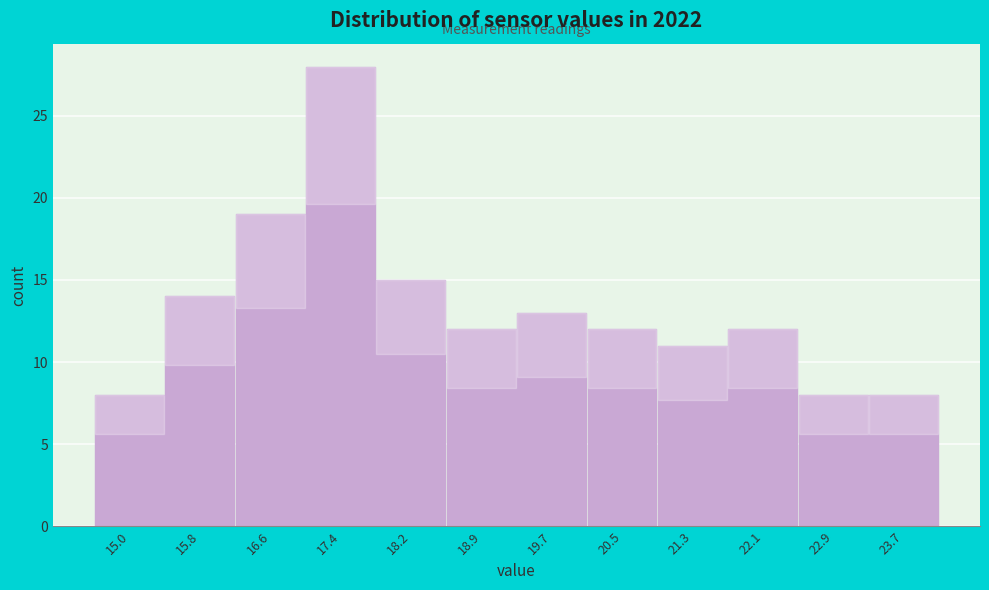

Reading left to right, list all the values displayed in this chart.

8	14	19	28	15	12	13	12	11	12	8	8